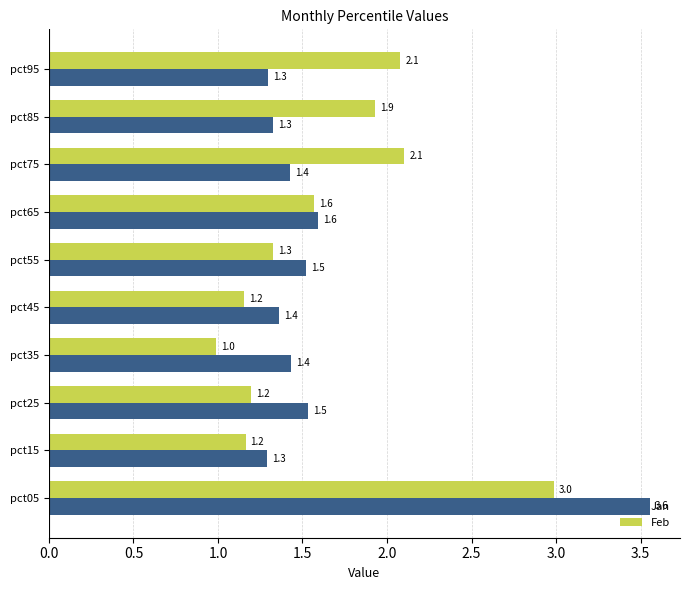

How many distinct data groups are displayed?

2